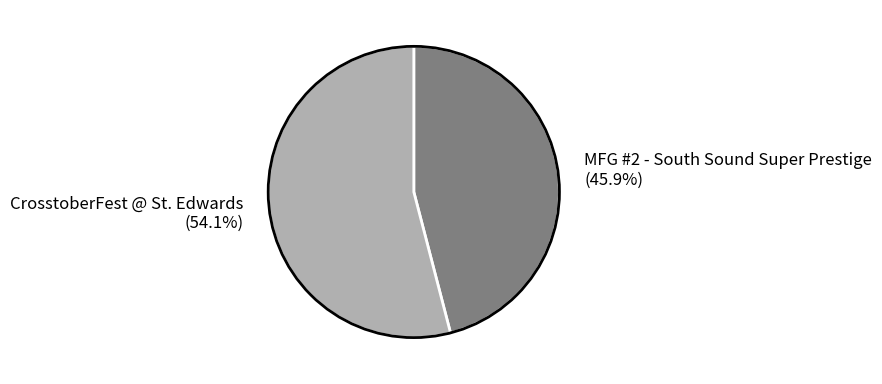

The CrosstoberFest @ St. Edwards slice represents 54% of the pie. True or false?

True